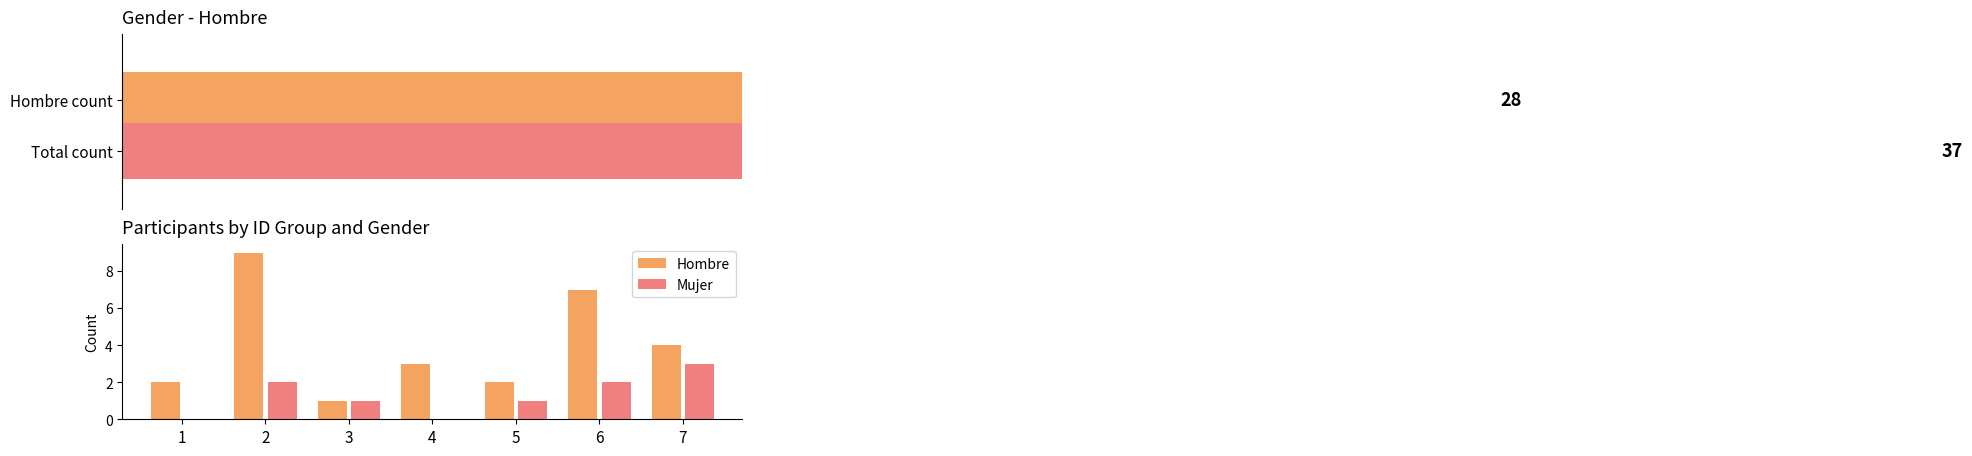

How many values in the Hombre series exceed 3?

3